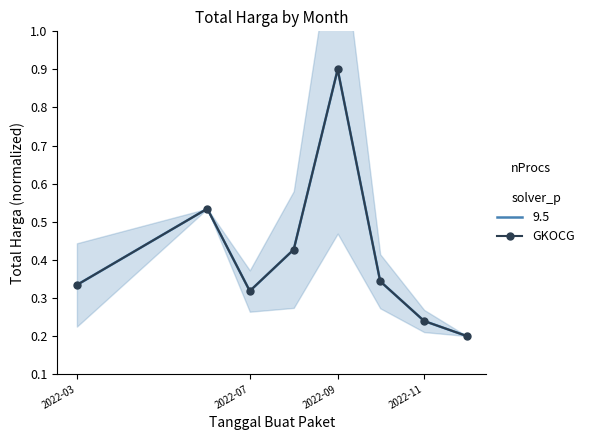

Reading left to right, transcribe all the data shown in this chart.

0.3	0.5	0.3	0.4	0.9	0.3	0.2	0.2